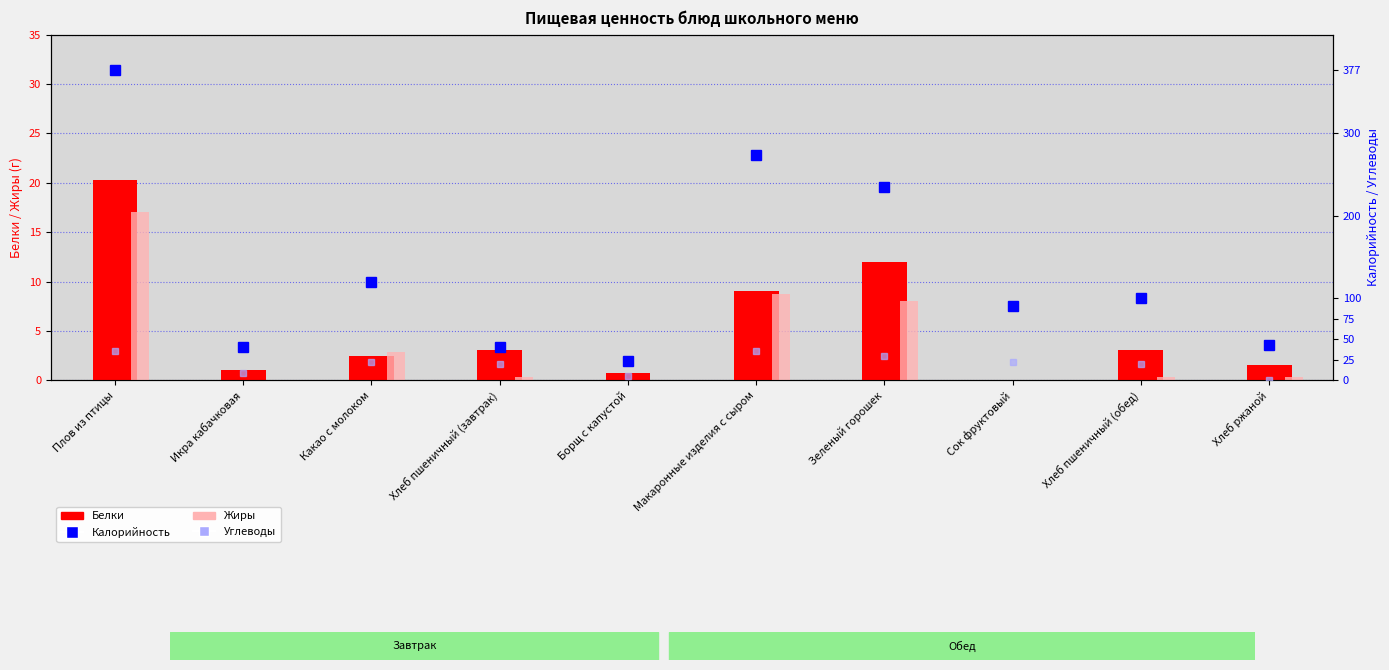

Which series has the largest total across all categories?

Калорийность